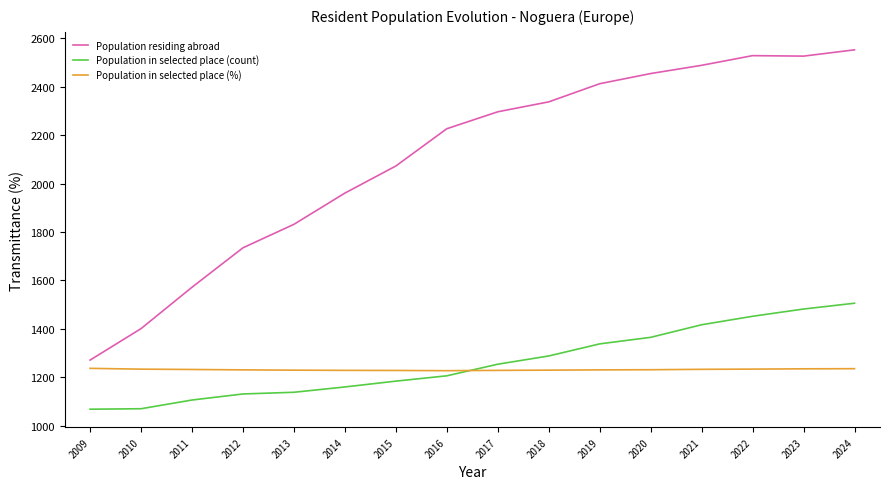

Which series changed the most between 2013 and 2021?

Population residing abroad